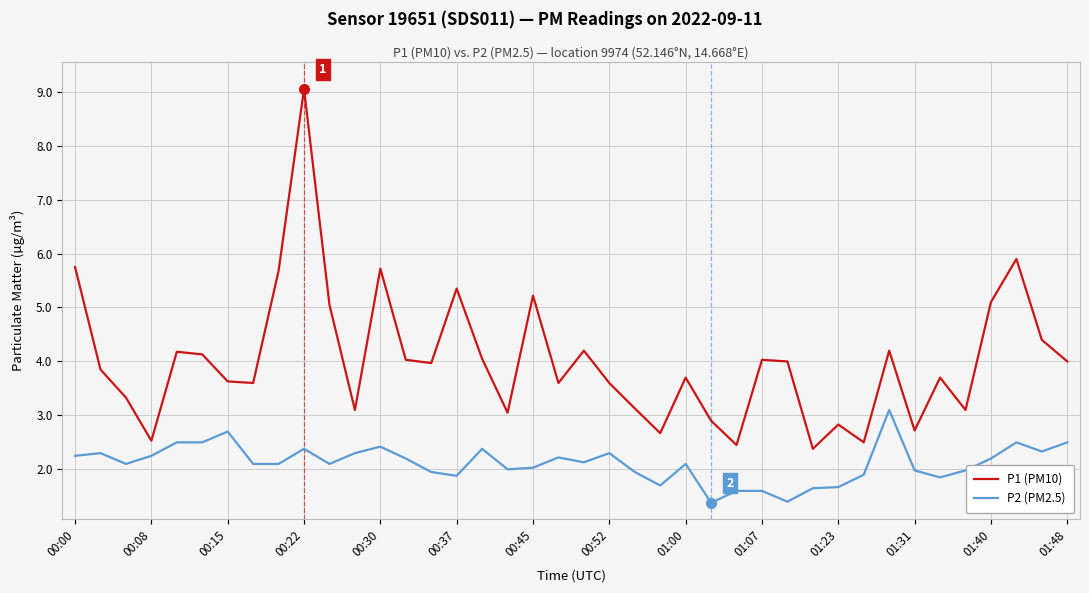

Which series has the widest spread of values?

P1 (PM10)